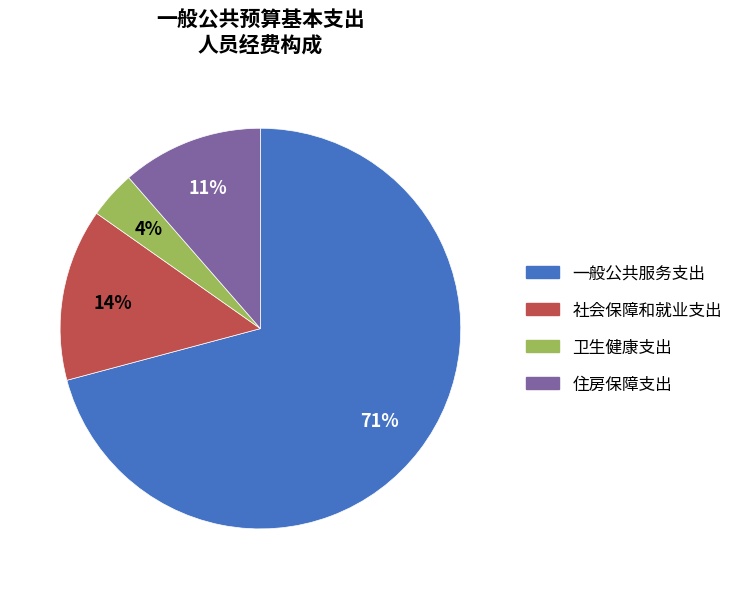

What is the largest slice in the pie chart?

一般公共服务支出